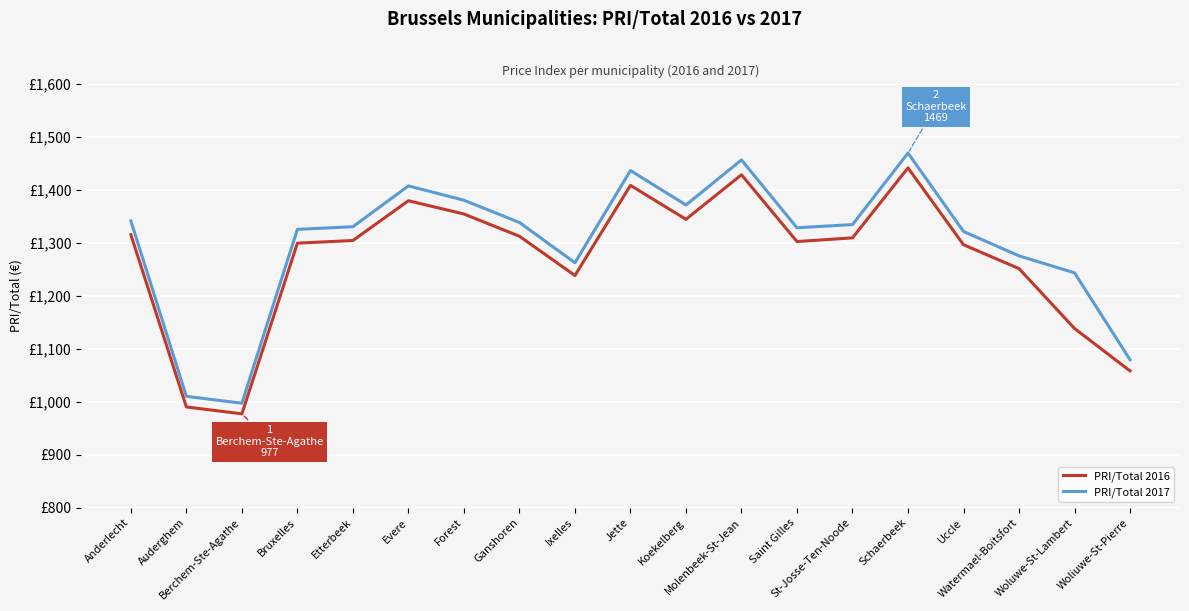

Read the PRI/Total 2017 value at Bruxelles, to the nearest 10.

1320